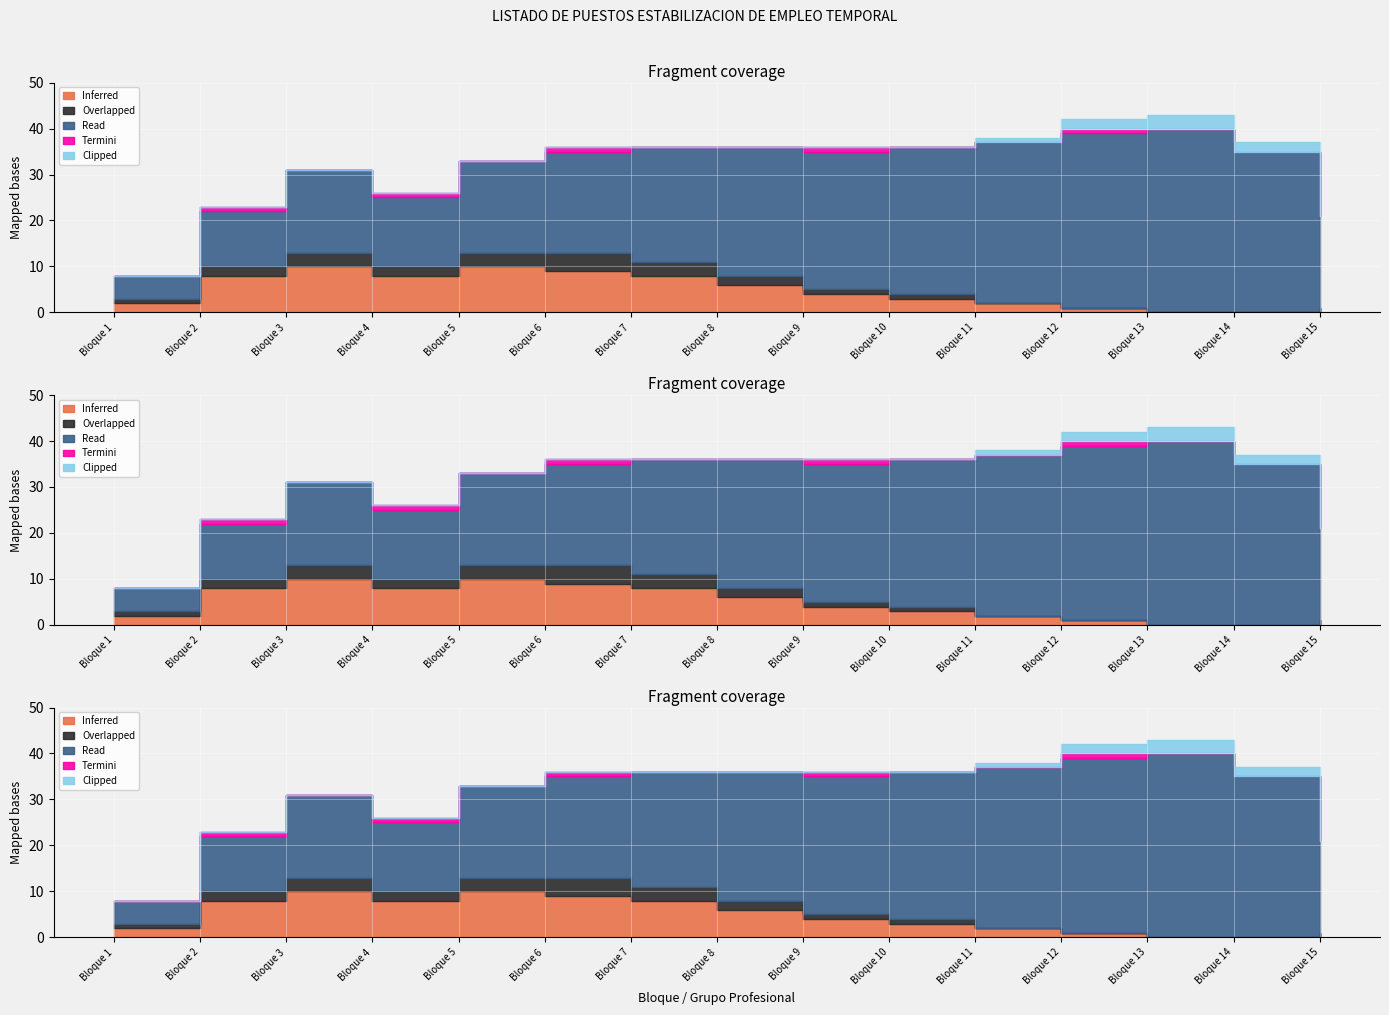

True or false: Read has more than 2 interior local peaks.

False